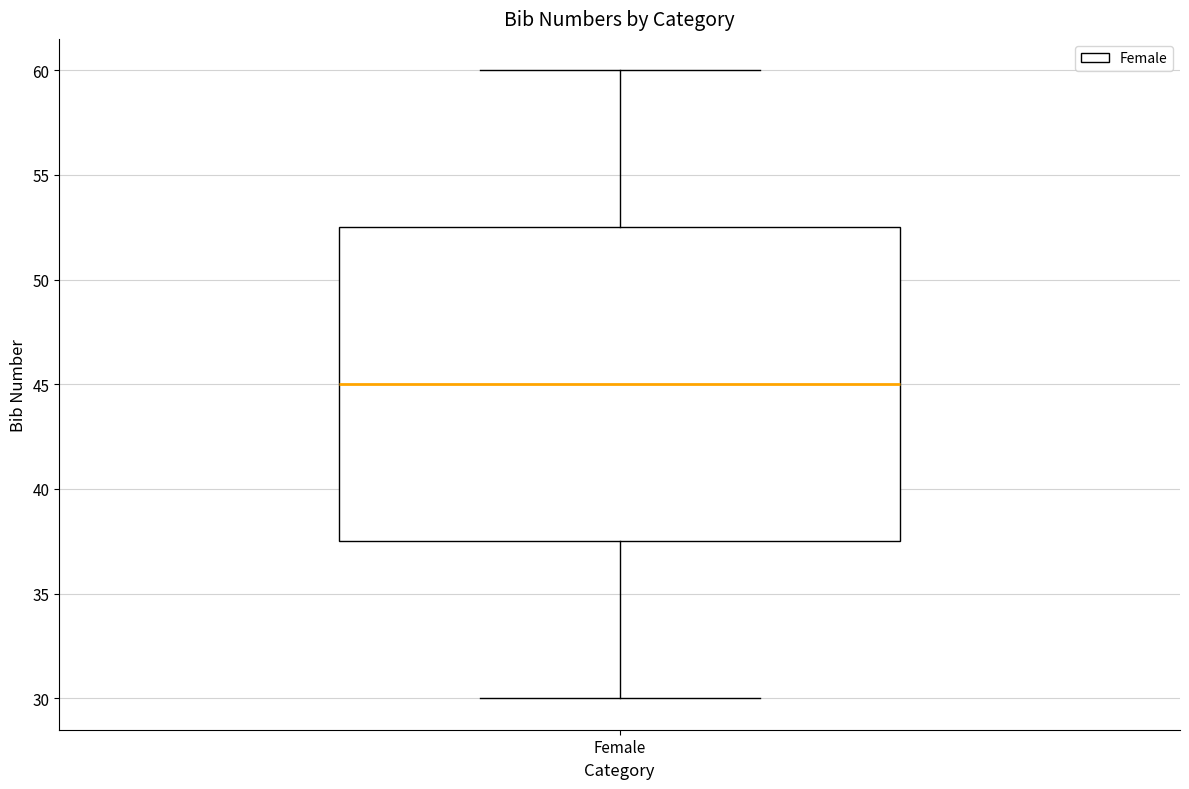

Transcribe this box plot: give where the median line is, the range the box spans, and where the two whiskers end, as read against the y-axis. The values are not printed on the chart, so give them approximately, as read against the axis.

median 45.0, box 37.5 to 52.5, whiskers 30.0 to 60.0